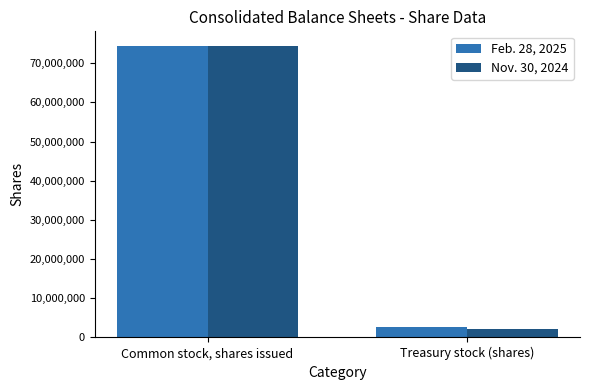

How many values in the Nov. 30, 2024 series are below 74409977?

1